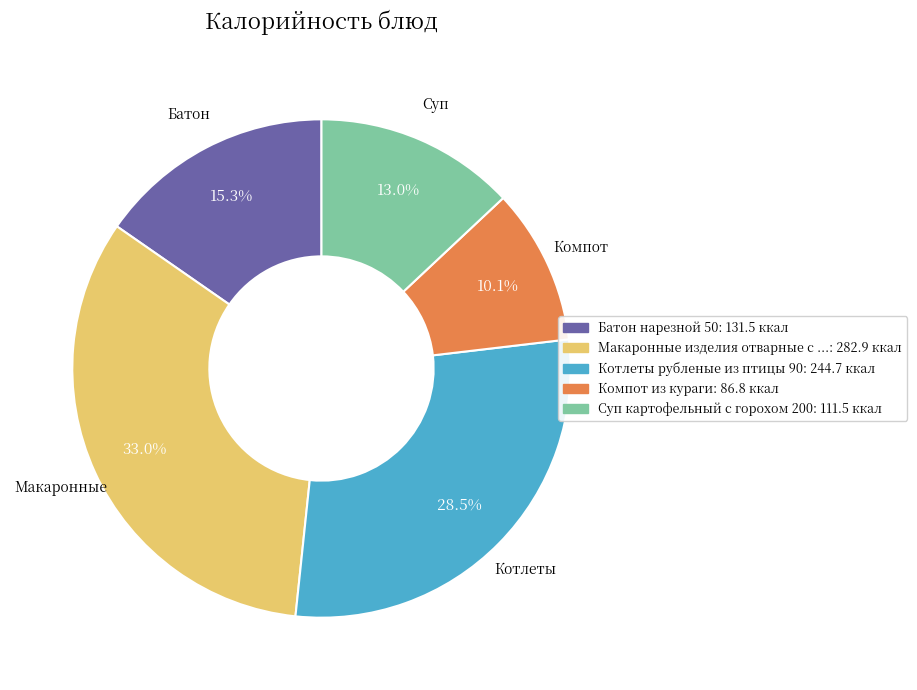

Is there any slice that represents more than half of the pie?

No